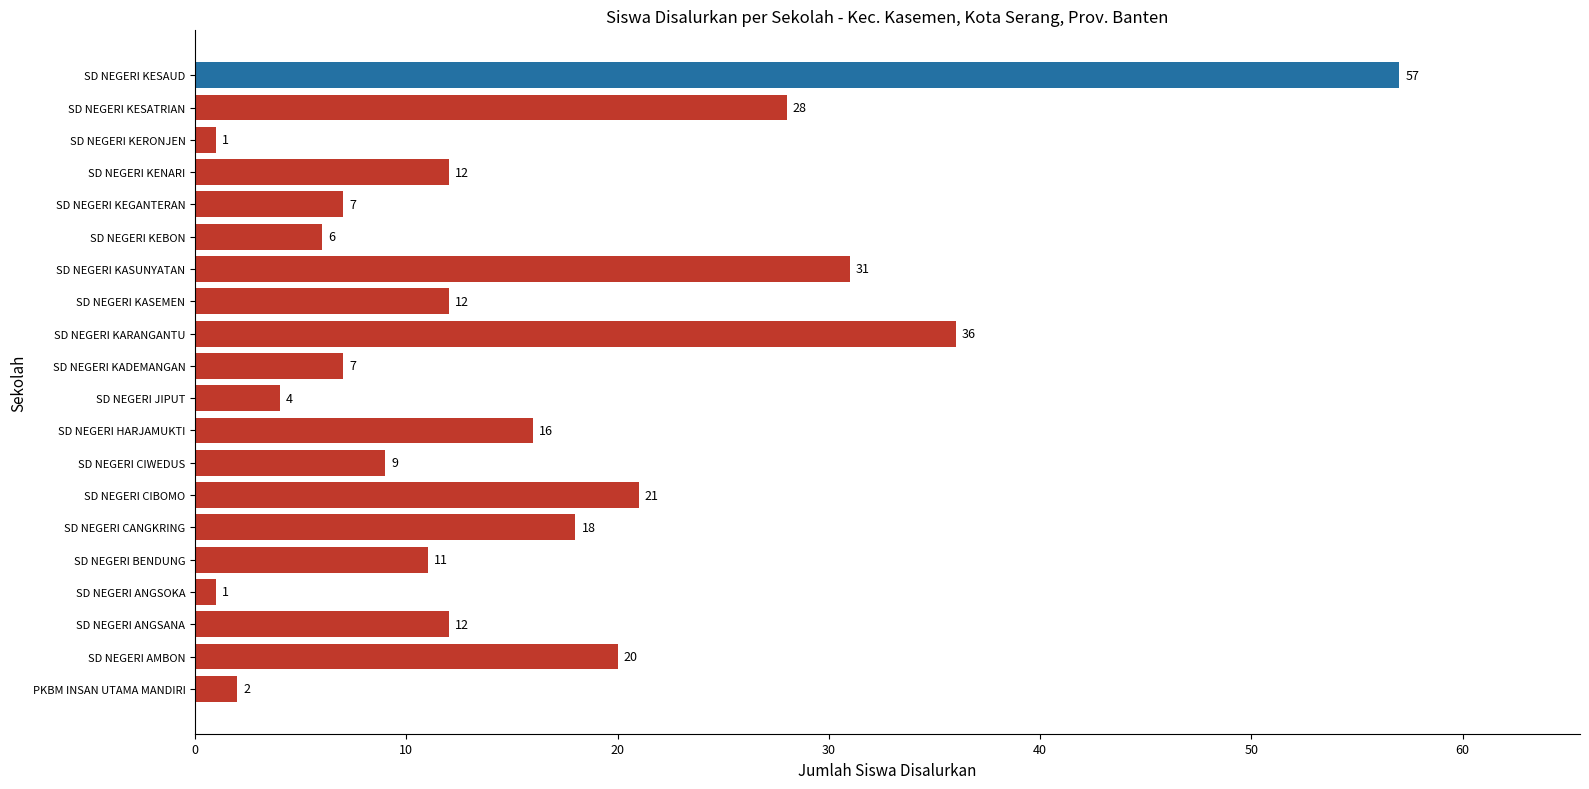

Count the number of categories in the chart.

20